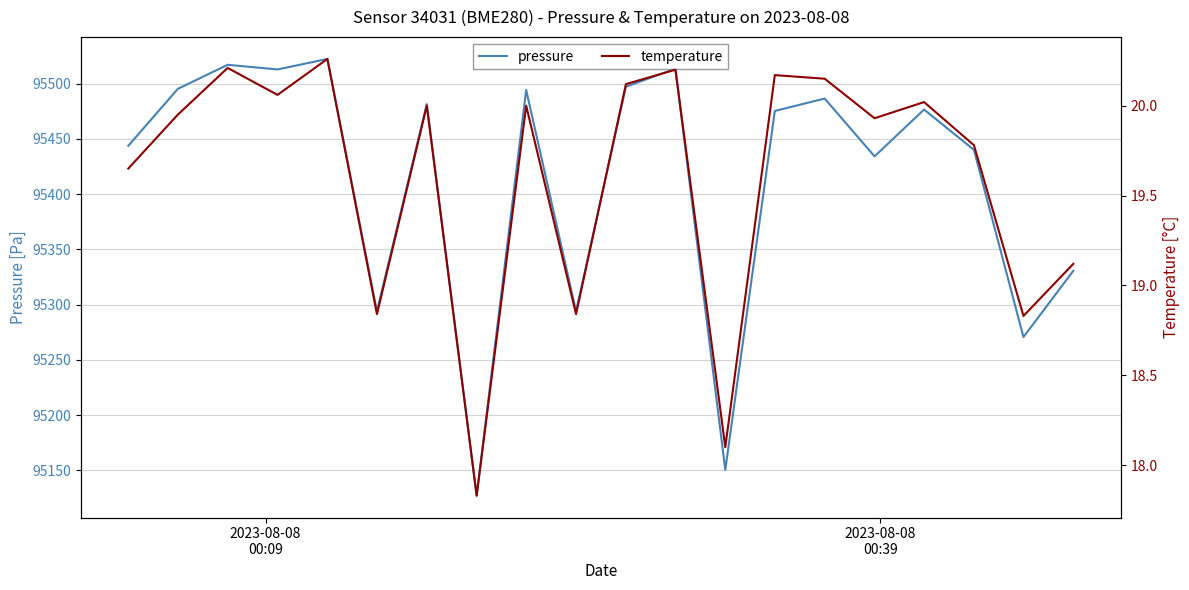

What is the highest value of the pressure series?

95522.3